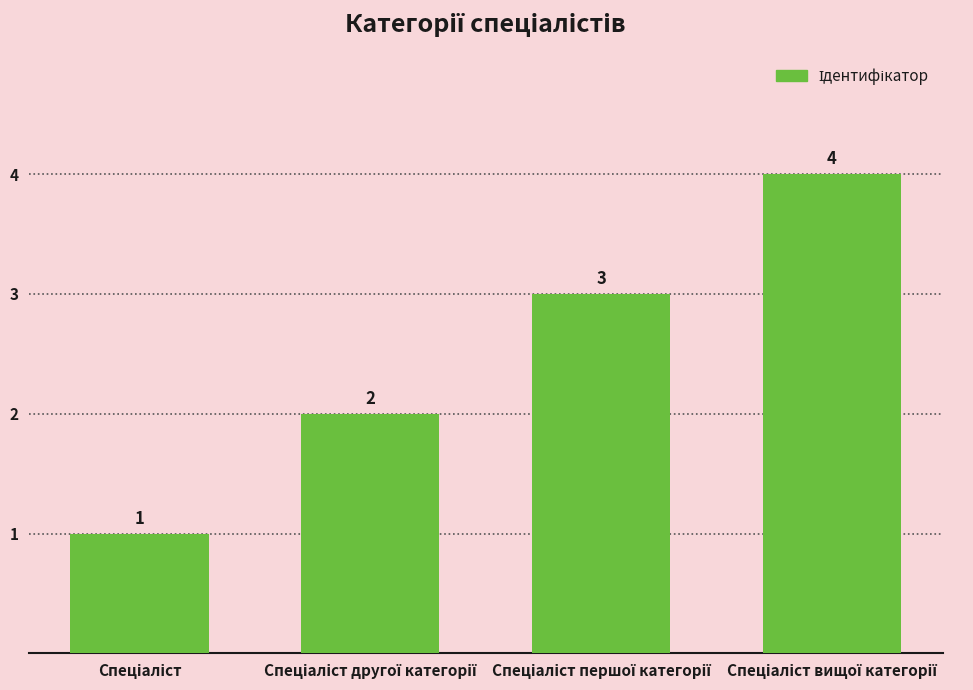

How many values are between 2 and 4?

3